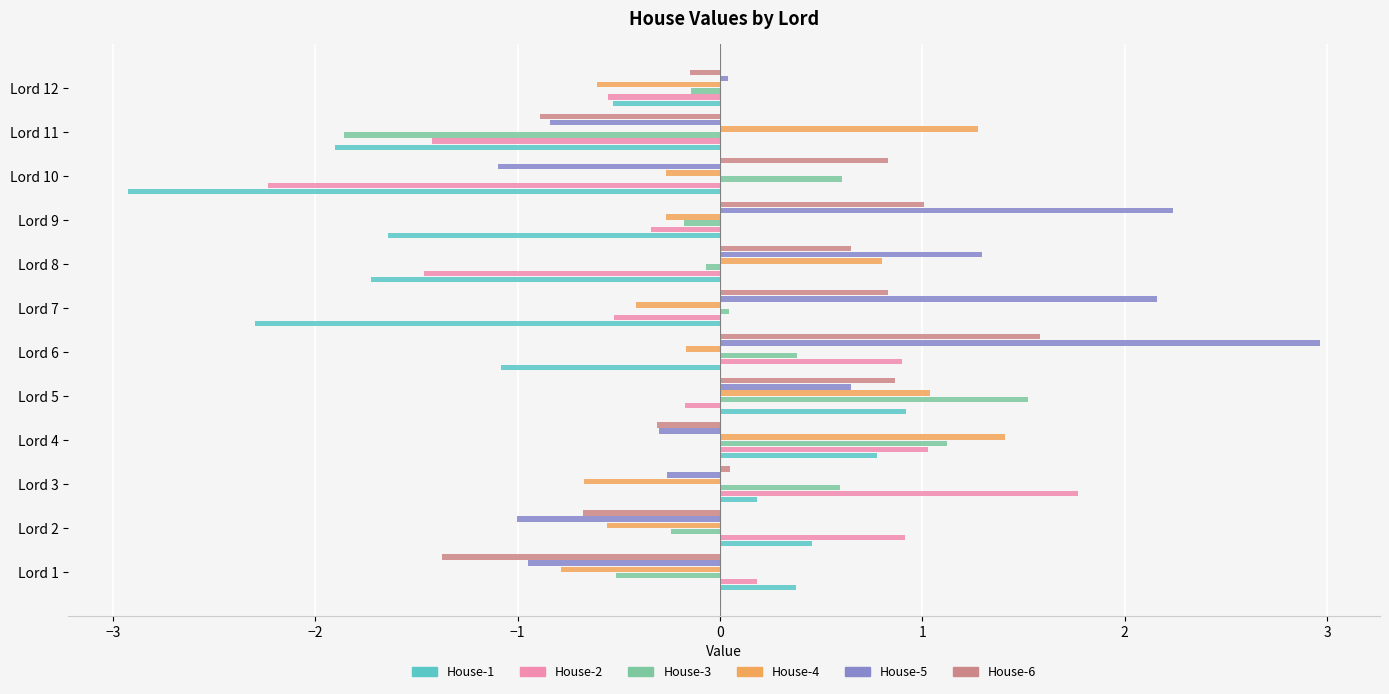

True or false: House-2 has a value of -0.5 at Lord 7.

True